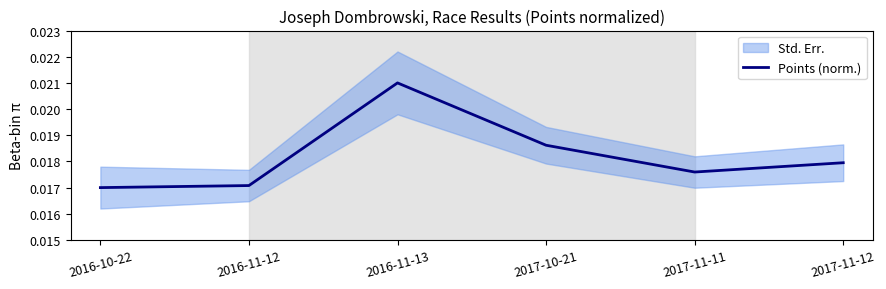

Where is the first local minimum?

2017-11-11